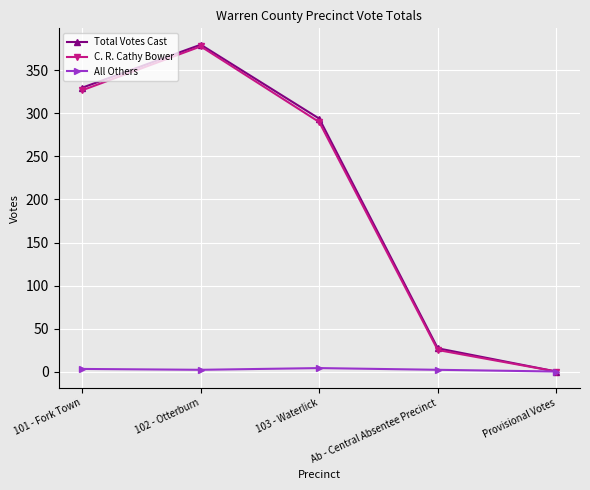

What is the label of the 3rd point from the right?

103 - Waterlick